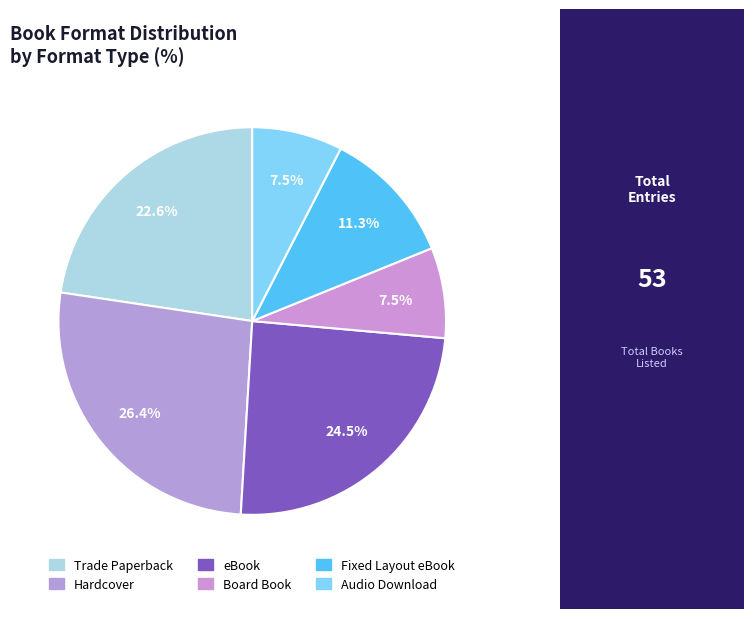

Is there any slice that represents more than half of the pie?

No